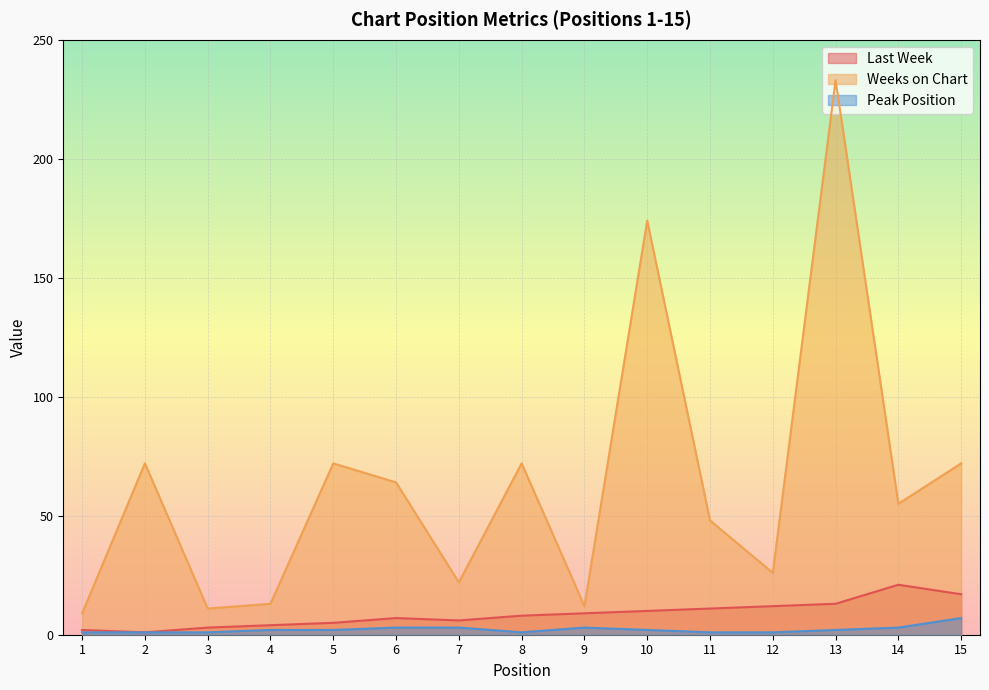

The Weeks on Chart series shows 39 at 12. True or false?

False